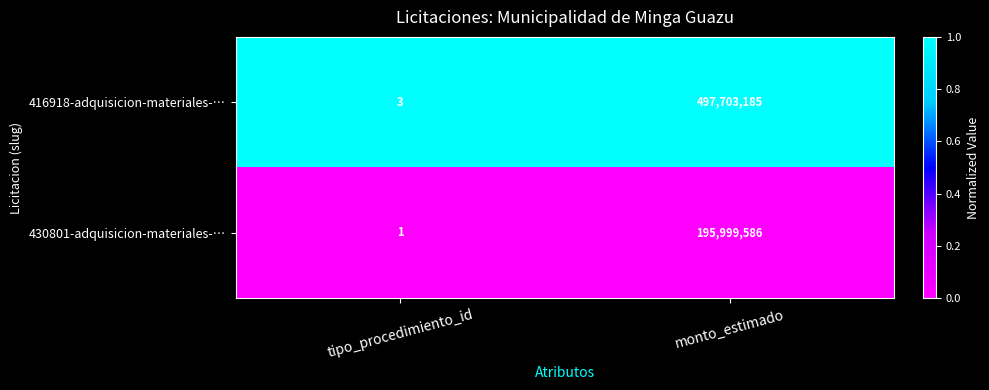

True or false: 416918-adquisicion-materiales-… has a value of 1 at tipo_procedimiento_id.

False